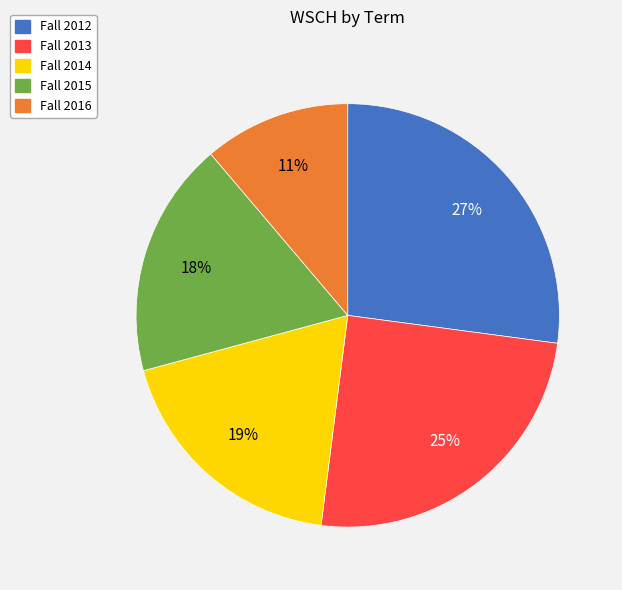

Is it true that Fall 2016 is 1% of the pie?

False